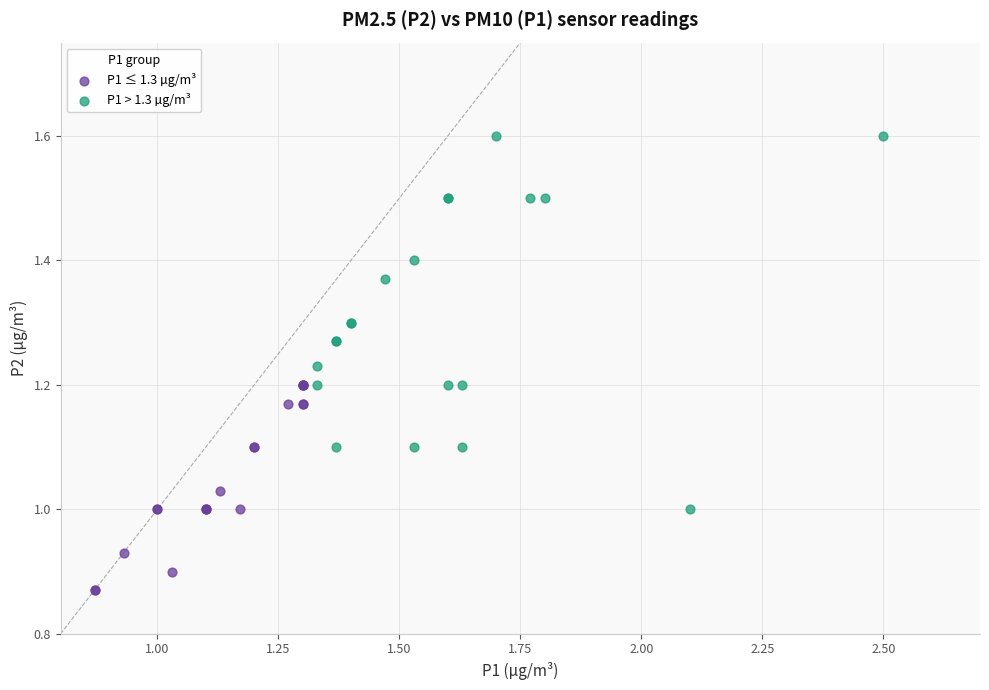

Which series reaches the maximum Y coordinate?

P1 > 1.3 µg/m³